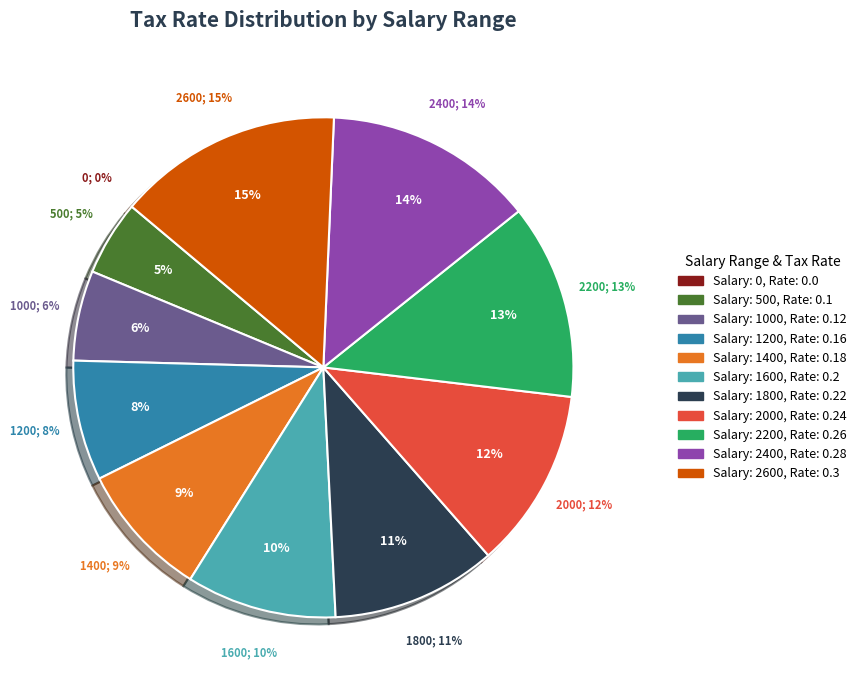

How much of the chart is everything except 1000?

94.2%